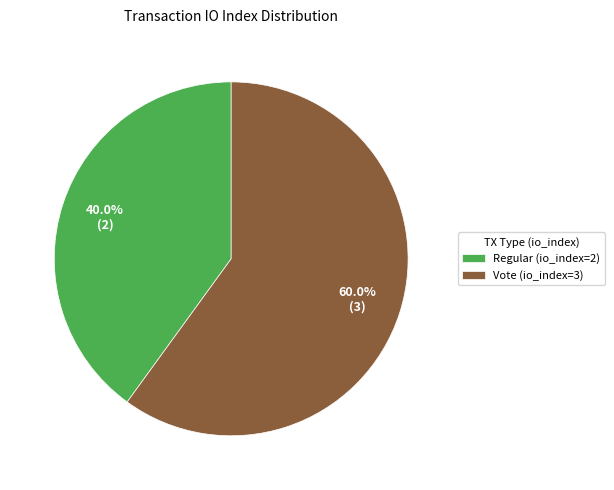

How many segments does this pie chart have?

2